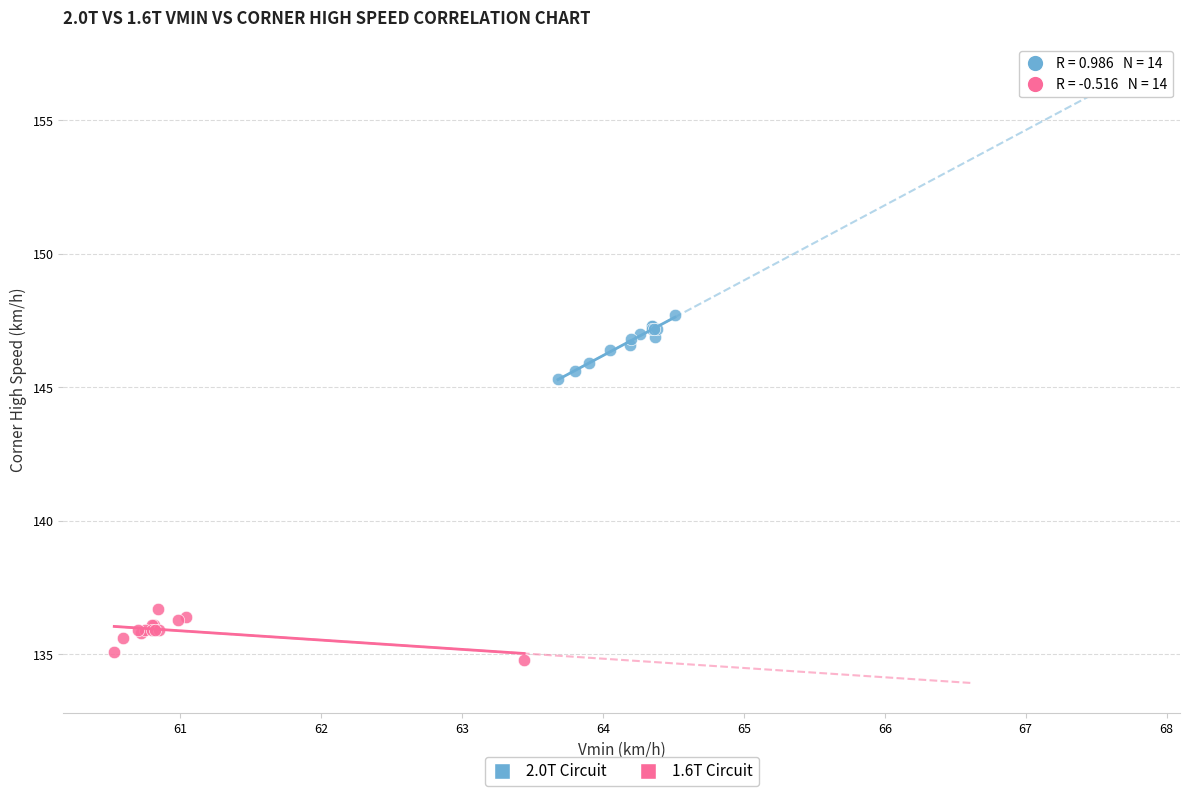

Which series contains the lowest Y value?

1.6T Circuit